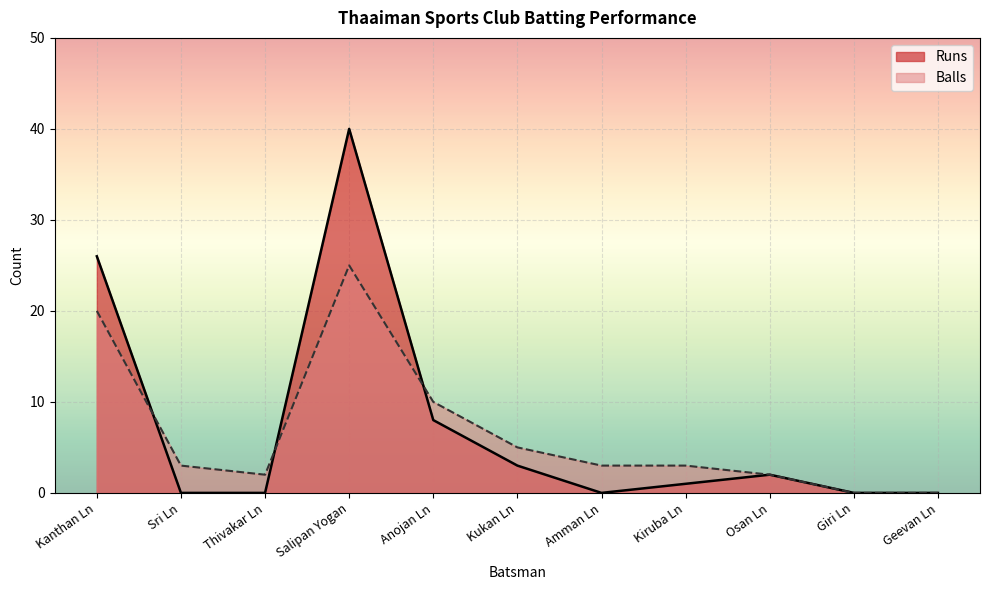

Between Anojan Ln and Geevan Ln, which is larger?

Anojan Ln